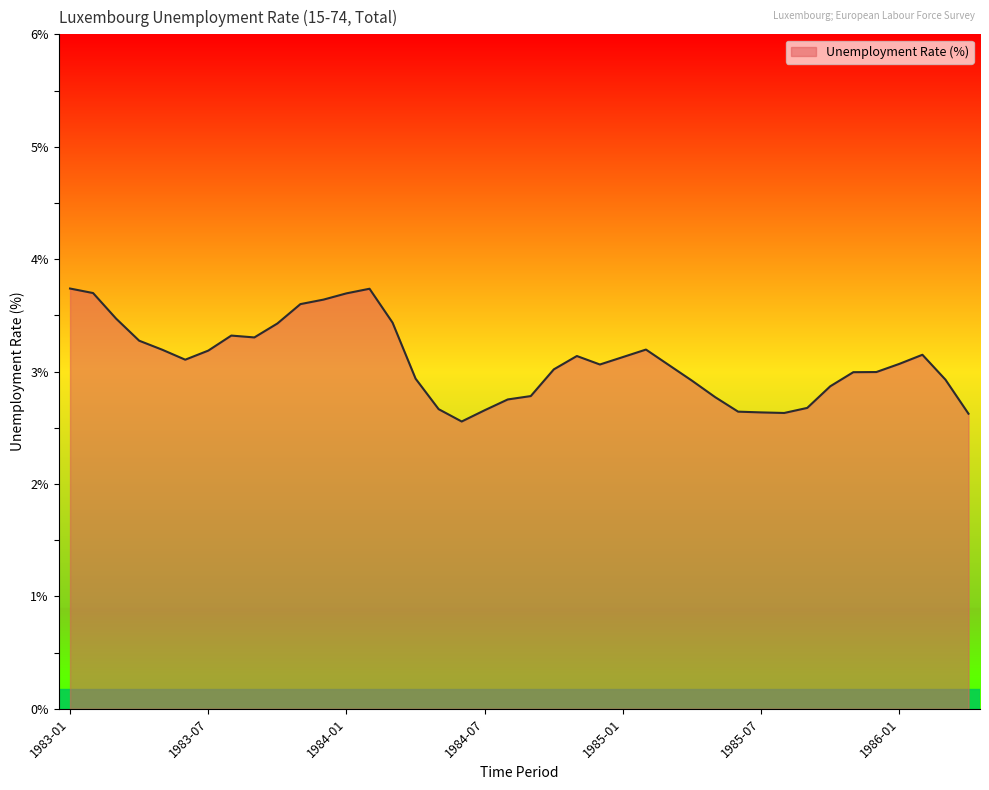

What is the sum of all values?

123.7